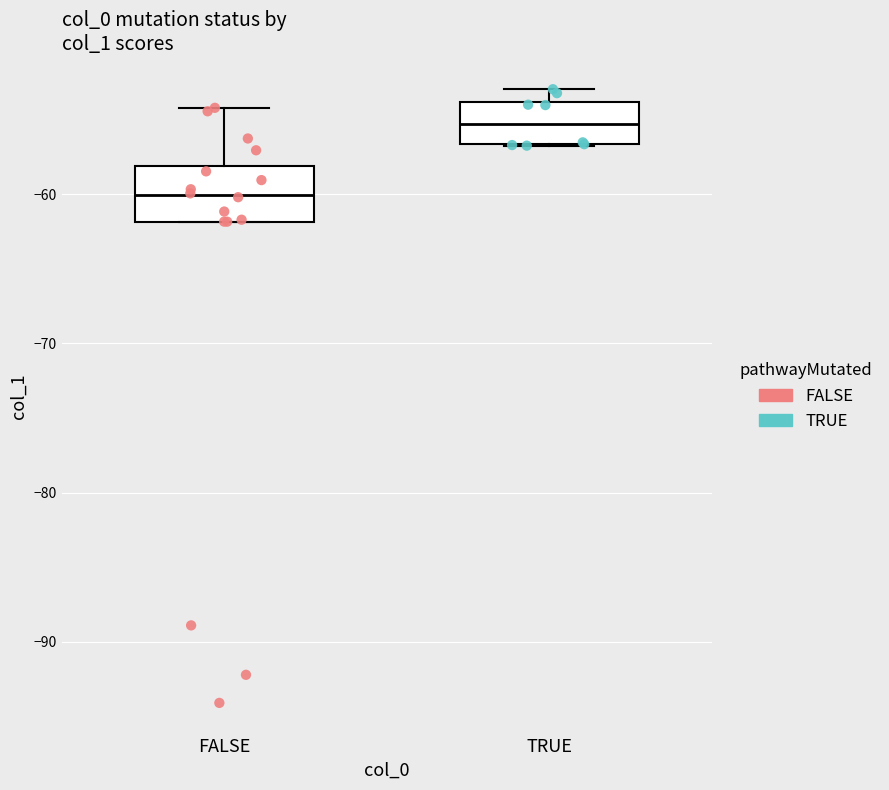

Which box's median line is the highest?

TRUE